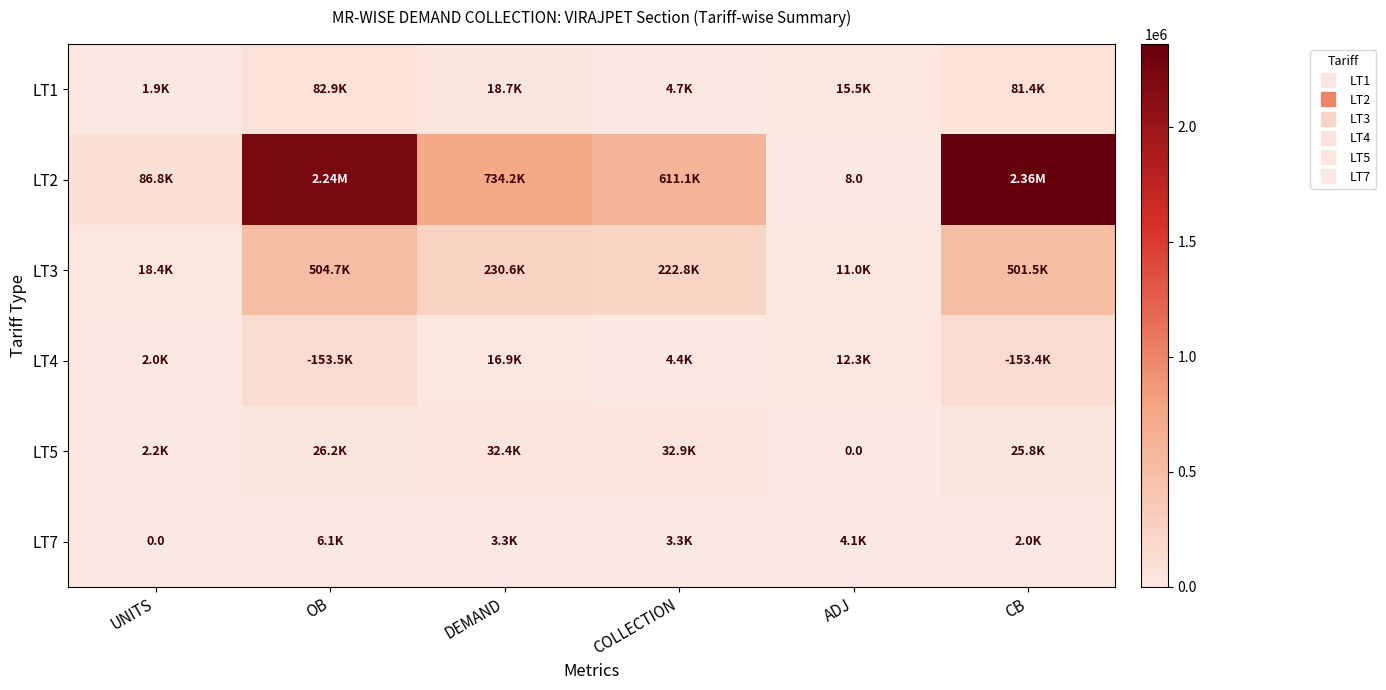

The LT2 series shows 734188.6 at DEMAND. True or false?

True